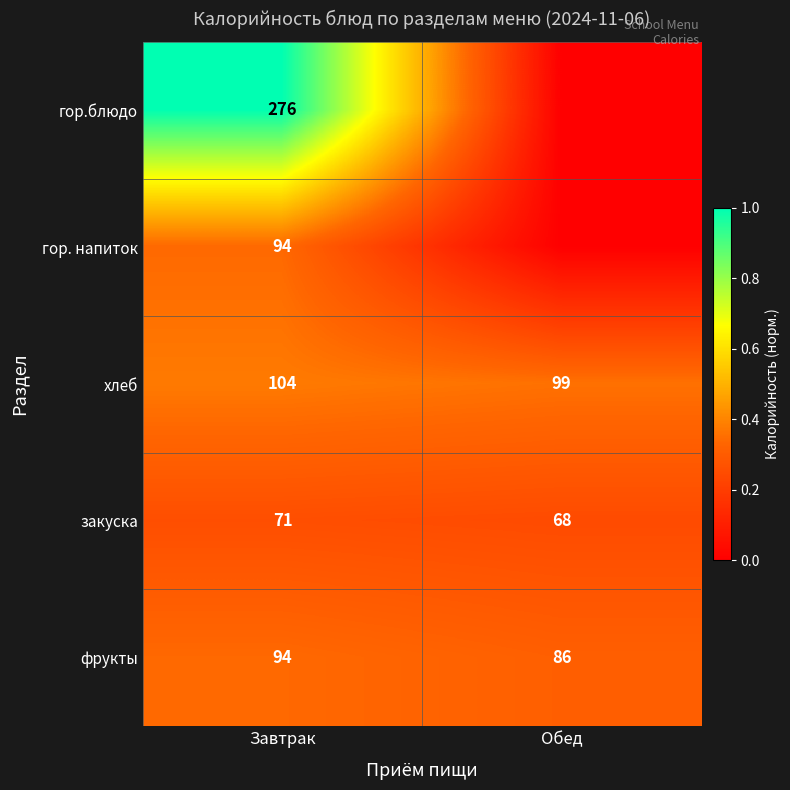

Count the number of data series in this chart.

5